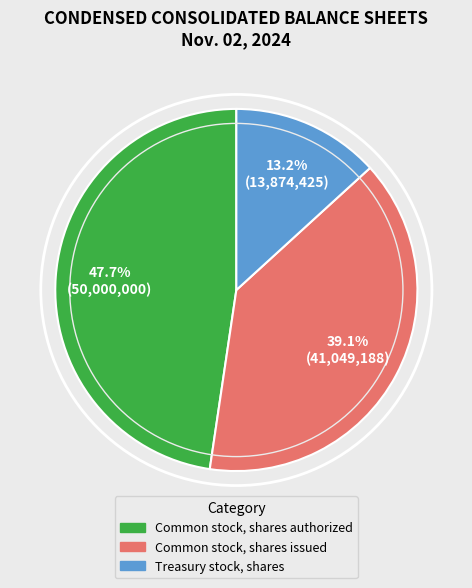

Is there any slice that represents more than half of the pie?

No